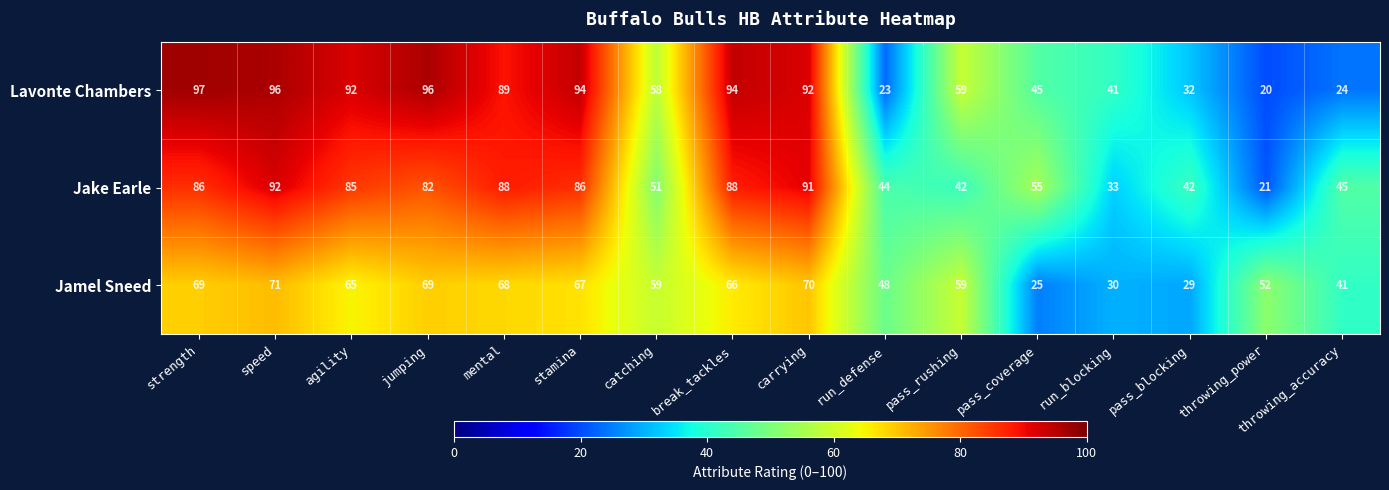

At how many categories does at least one series exceed 31?

16